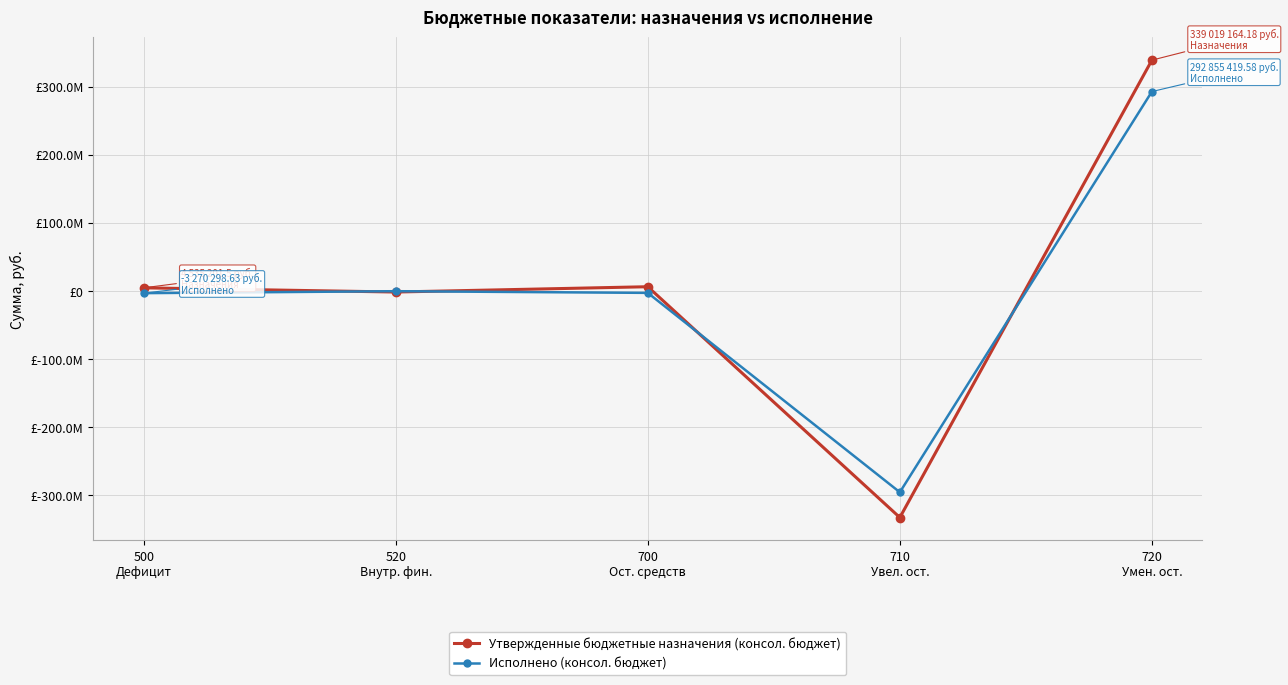

What are all the series names shown in the legend?

Утвержденные бюджетные назначения (консол. бюджет), Исполнено (консол. бюджет)